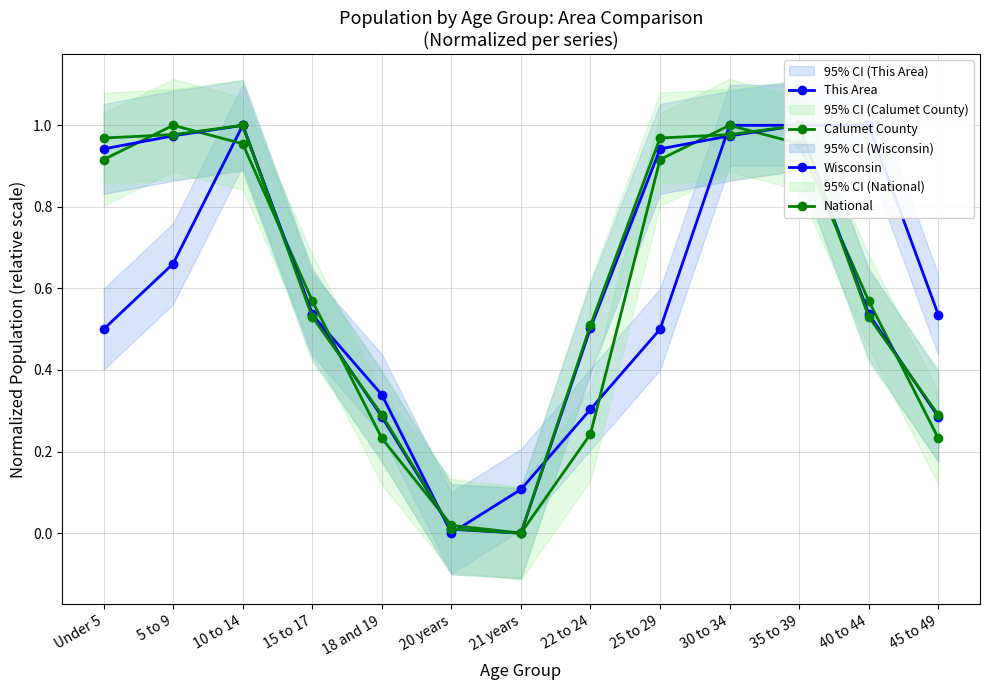

Reading left to right, what are all the values shown in this chart?

This Area: 0.5	0.7	1.0	0.5	0.3	0.0	0.1	0.3	0.5	1.0	1.0	1.0	0.5
Calumet County: 0.9	1.0	1.0	0.6	0.2	0.0	0.0	0.2	0.9	1.0	1.0	0.6	0.2
Wisconsin: 0.9	1.0	1.0	0.5	0.3	0.0	0.0	0.5	0.9	1.0	1.0	0.5	0.3
National: 1.0	1.0	1.0	0.5	0.3	0.0	0.0	0.5	1.0	1.0	1.0	0.5	0.3